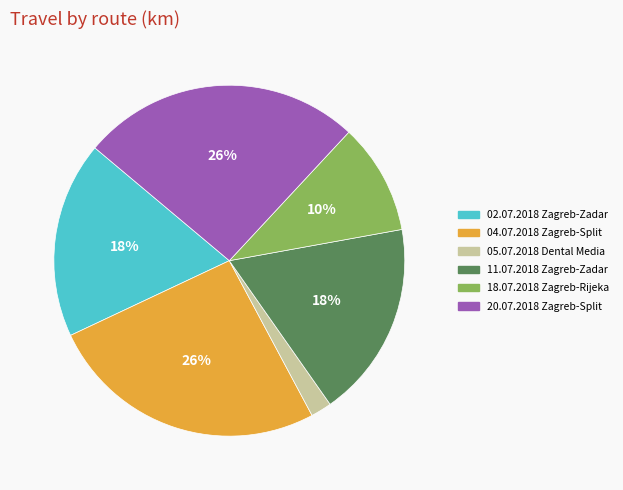

To the nearest percent, what percentage of the pie is 05.07.2018 Dental Media?

2%